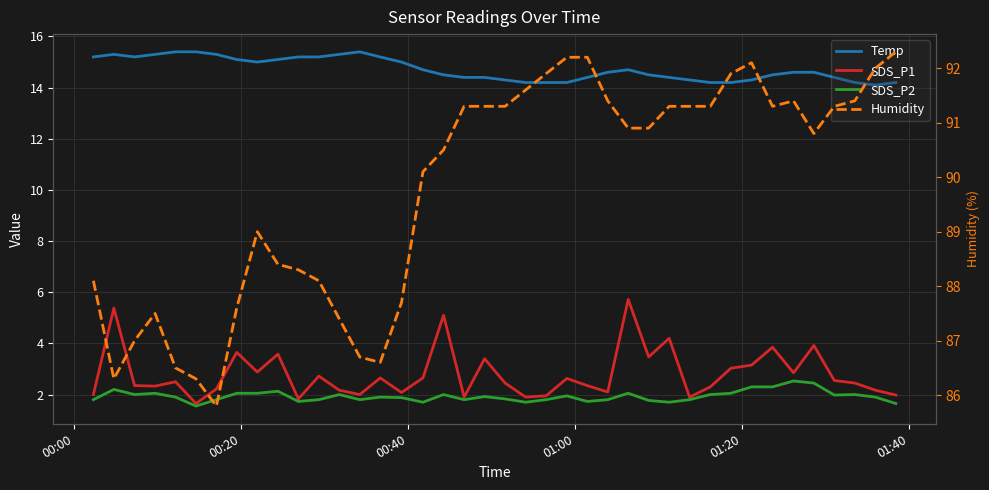

True or false: Temp has a value of 4.5 at 10.

False